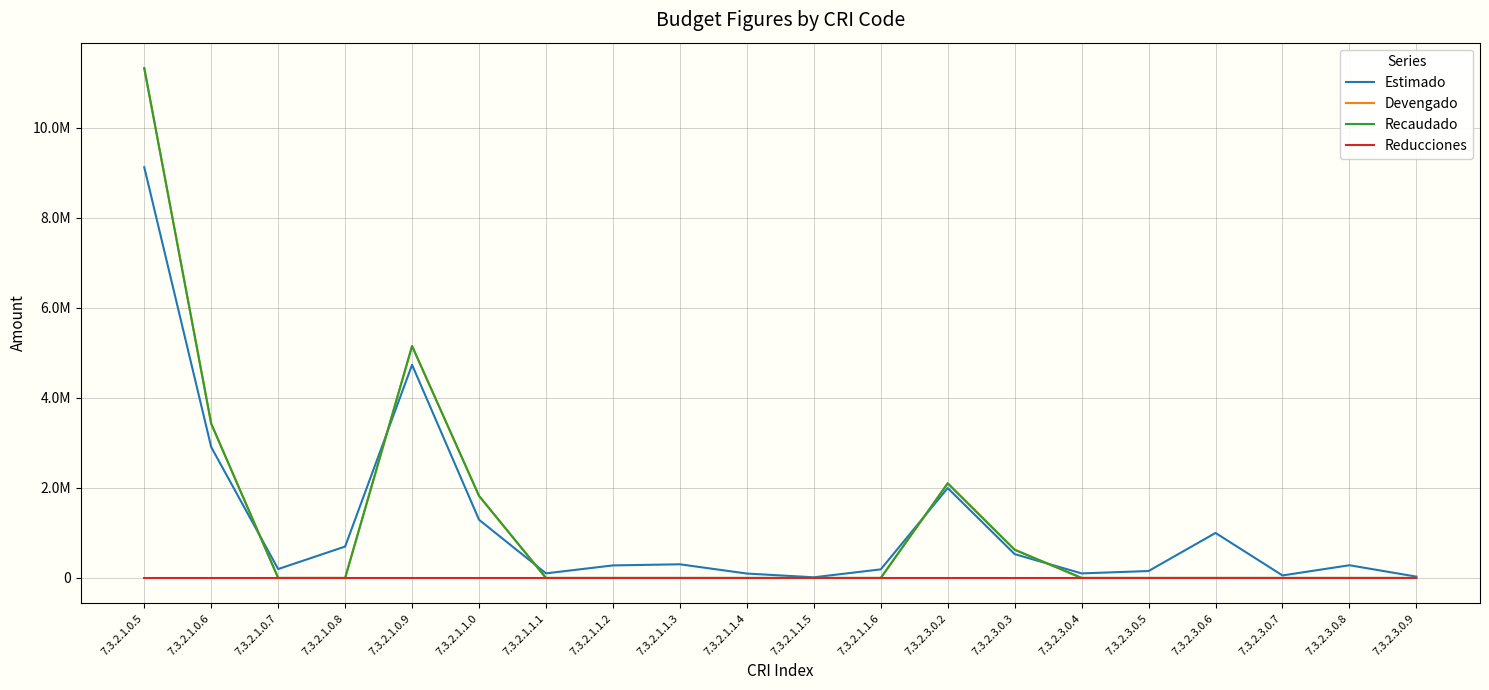

Rank the categories by Devengado value from highest to lowest.

7.3.2.1.0.5, 7.3.2.1.0.9, 7.3.2.1.0.6, 7.3.2.3.0.2, 7.3.2.1.1.0, 7.3.2.3.0.3, 7.3.2.1.0.7, 7.3.2.1.0.8, 7.3.2.1.1.1, 7.3.2.1.1.2, 7.3.2.1.1.3, 7.3.2.1.1.4, 7.3.2.1.1.5, 7.3.2.1.1.6, 7.3.2.3.0.4, 7.3.2.3.0.5, 7.3.2.3.0.6, 7.3.2.3.0.7, 7.3.2.3.0.8, 7.3.2.3.0.9